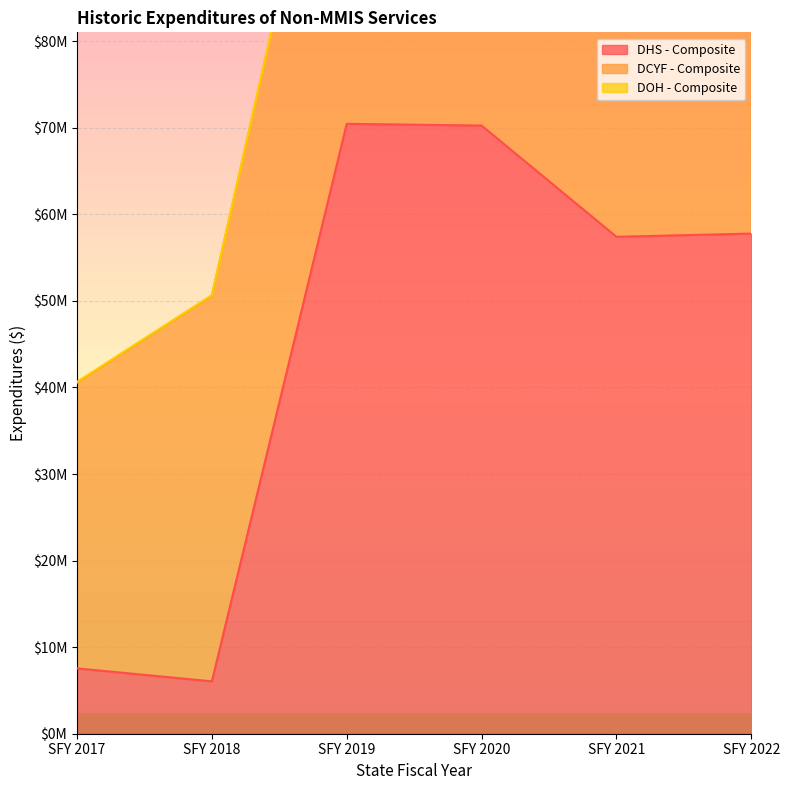

True or false: DCYF - Composite and DOH - Composite cross at least once.

False